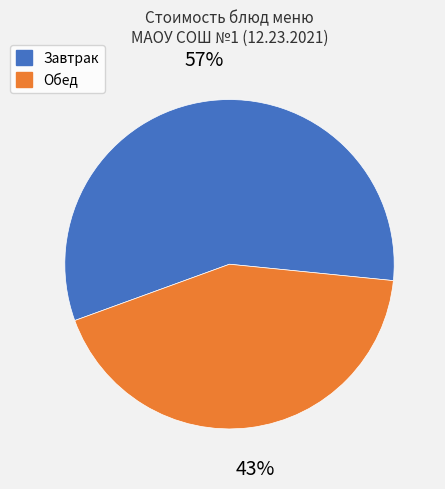

To the nearest percent, what is the difference between the largest and smallest slice percentages?

14%